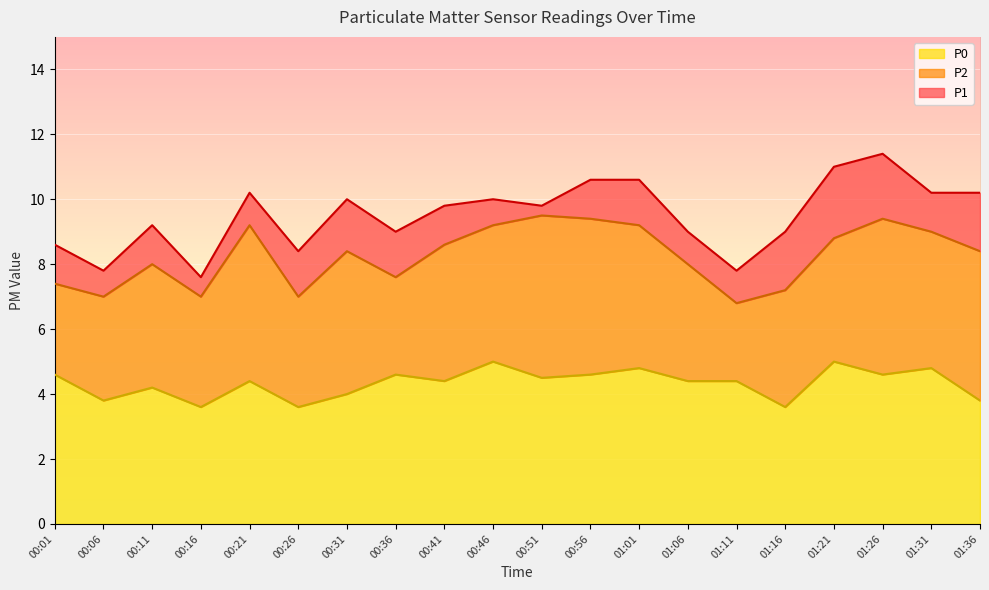

What is the average value of the P1 series?

9.5